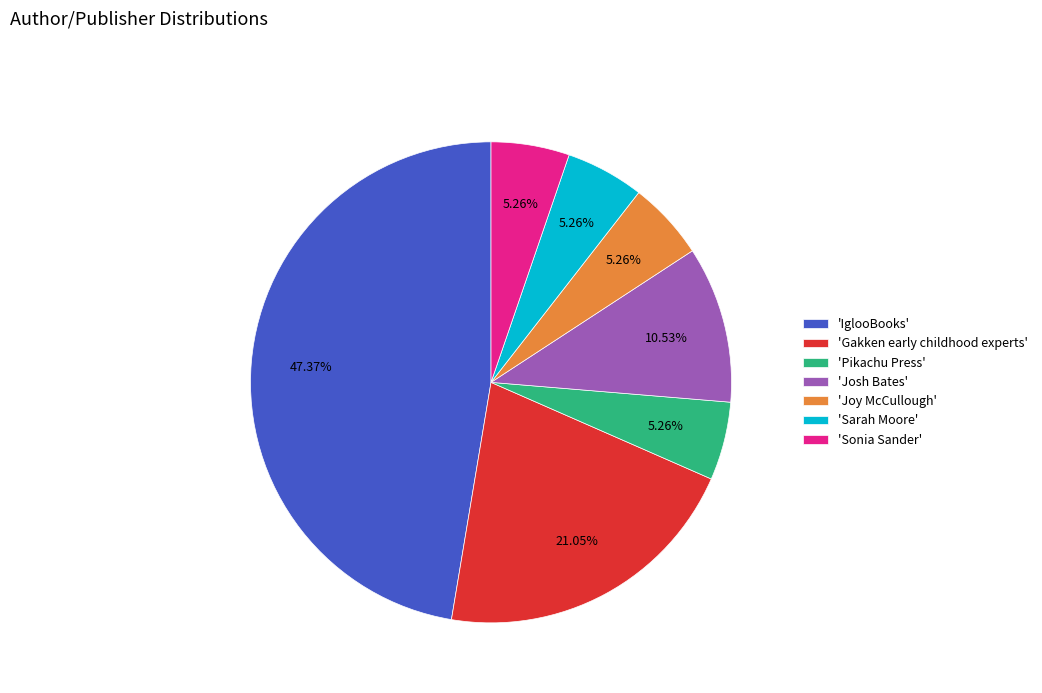

Is the sum of 'Joy McCullough' and 'Sarah Moore' greater than half?

No